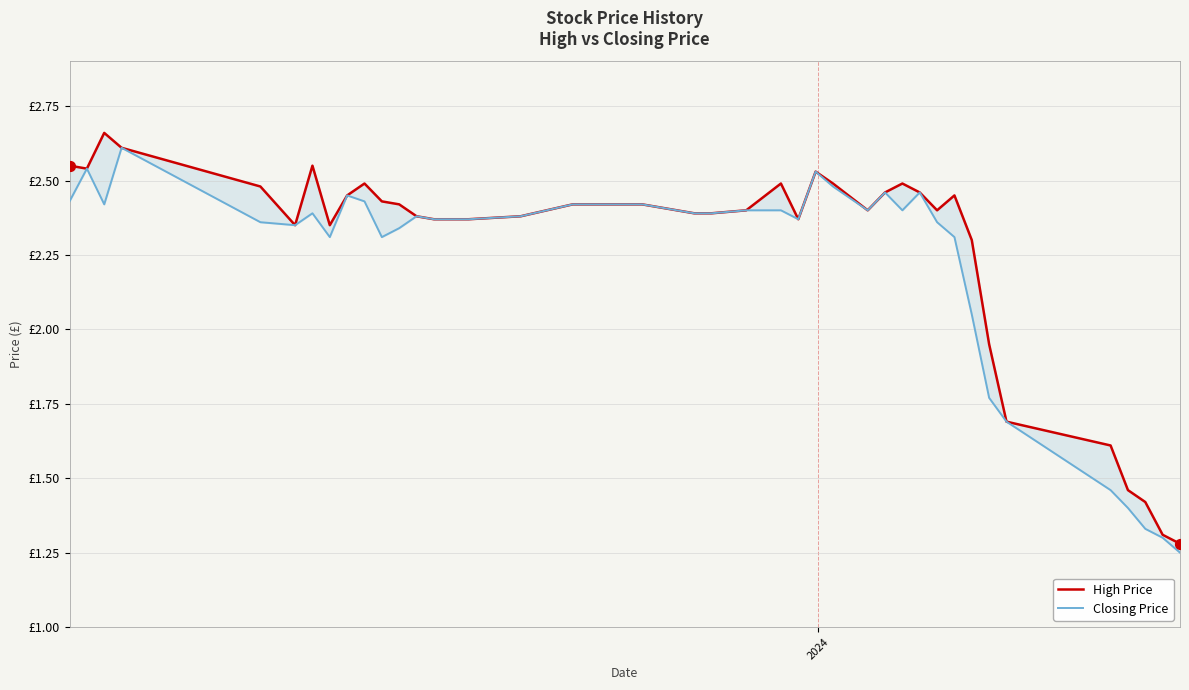

Which series contains the highest Y value?

High Price